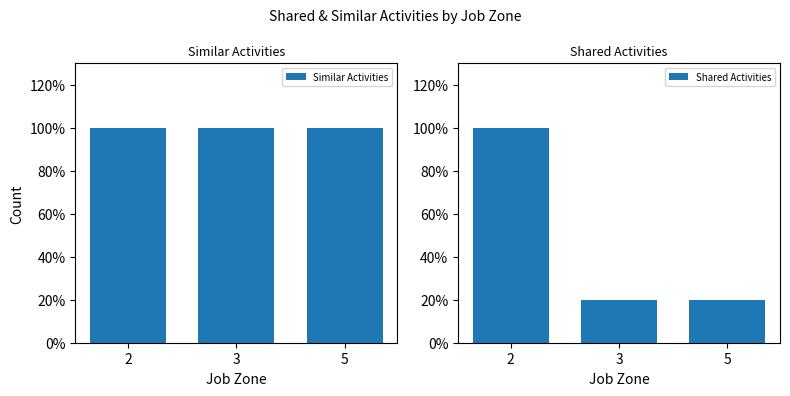

Rank the series by their average value, from highest to lowest.

Shared Activities, Similar Activities